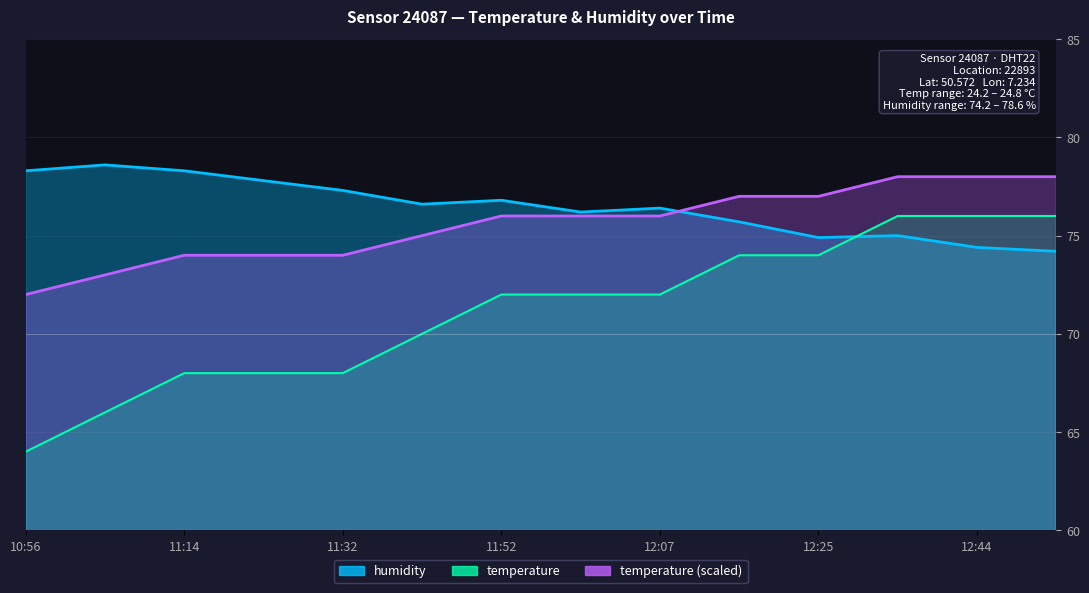

How many data points in humidity are less than 76?

5